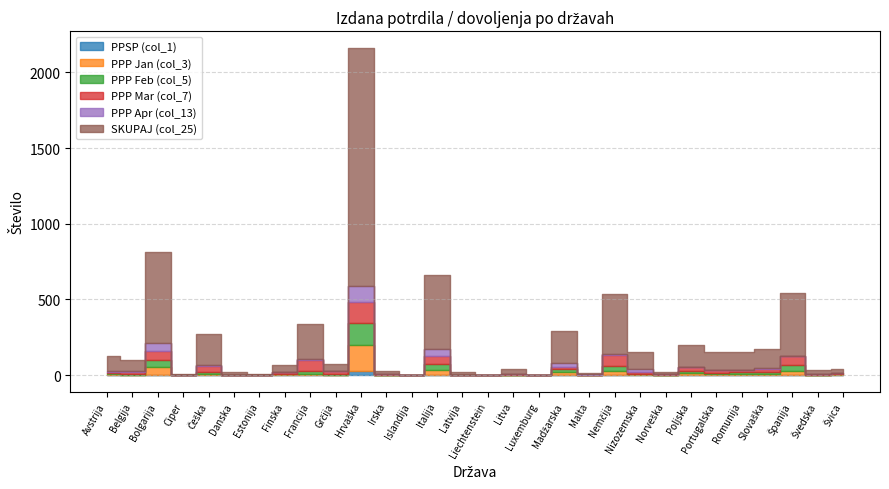

True or false: SKUPAJ (col_25) has a value of 309 at Madžarska.

False